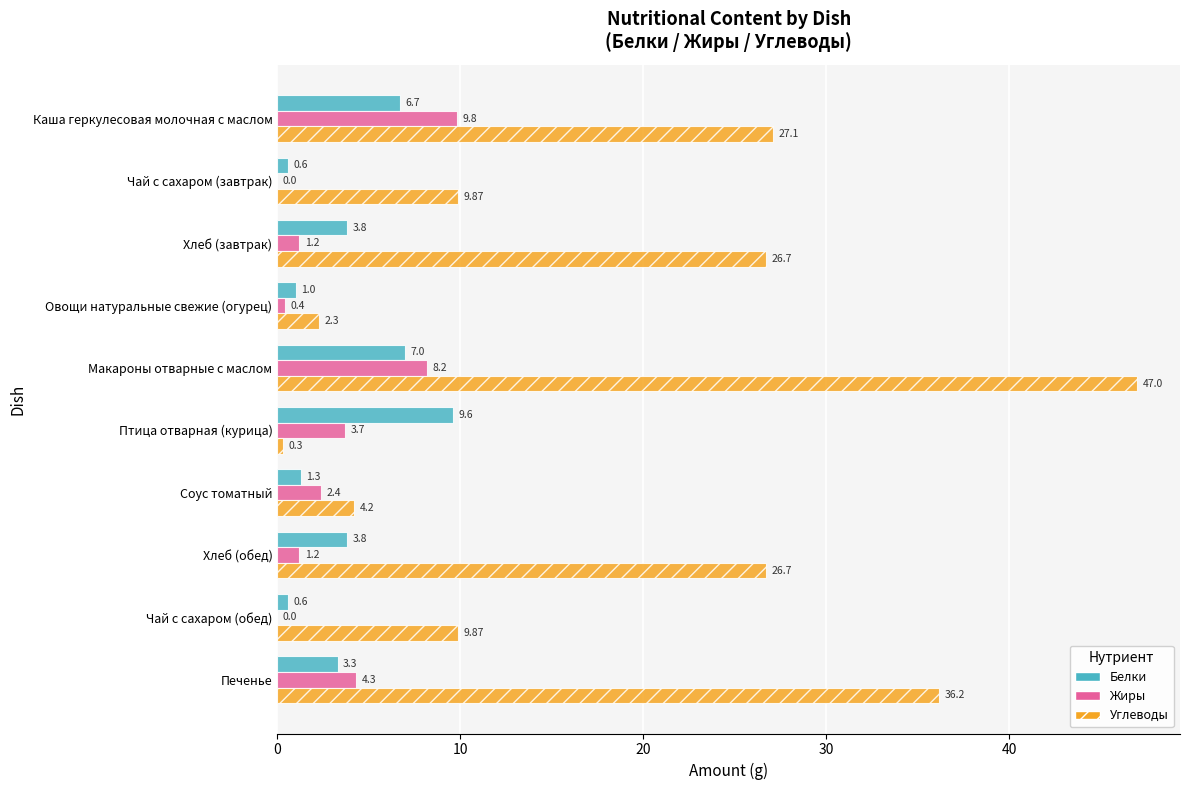

At which label is Жиры closest to 4?

Птица отварная (курица)